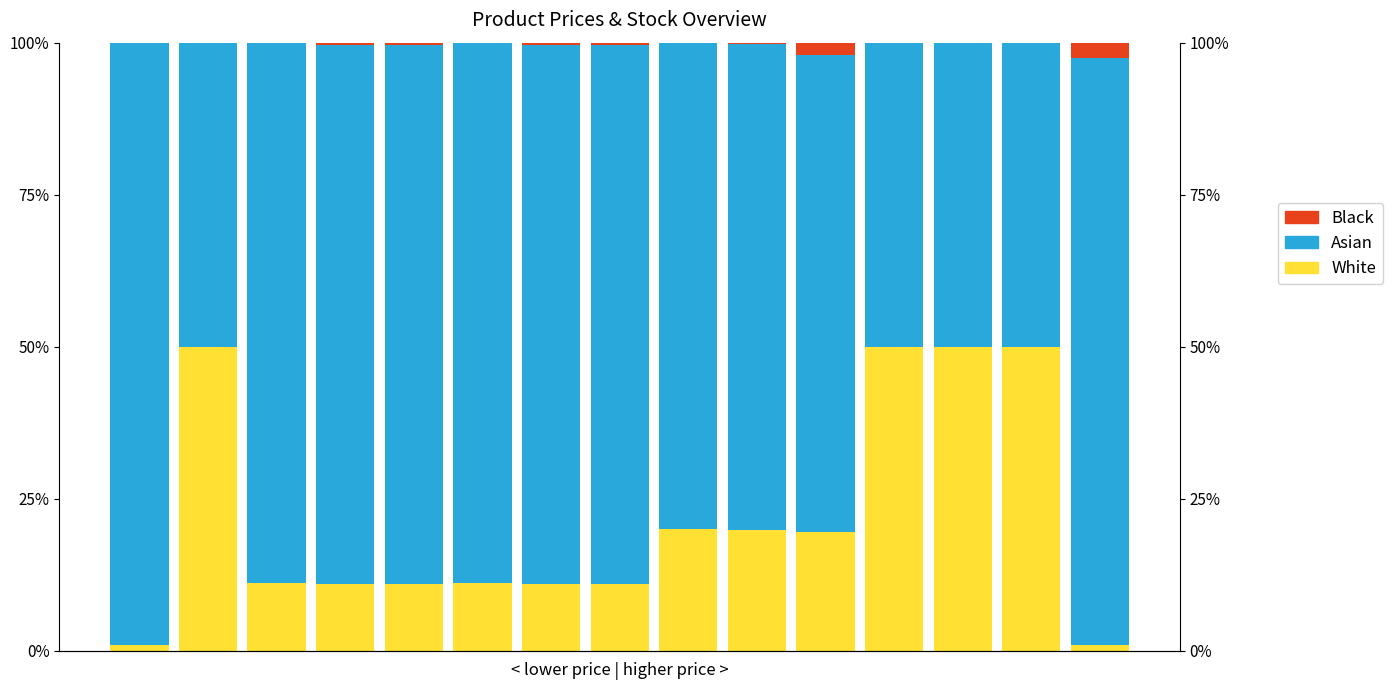

How many bars are there in total?

45